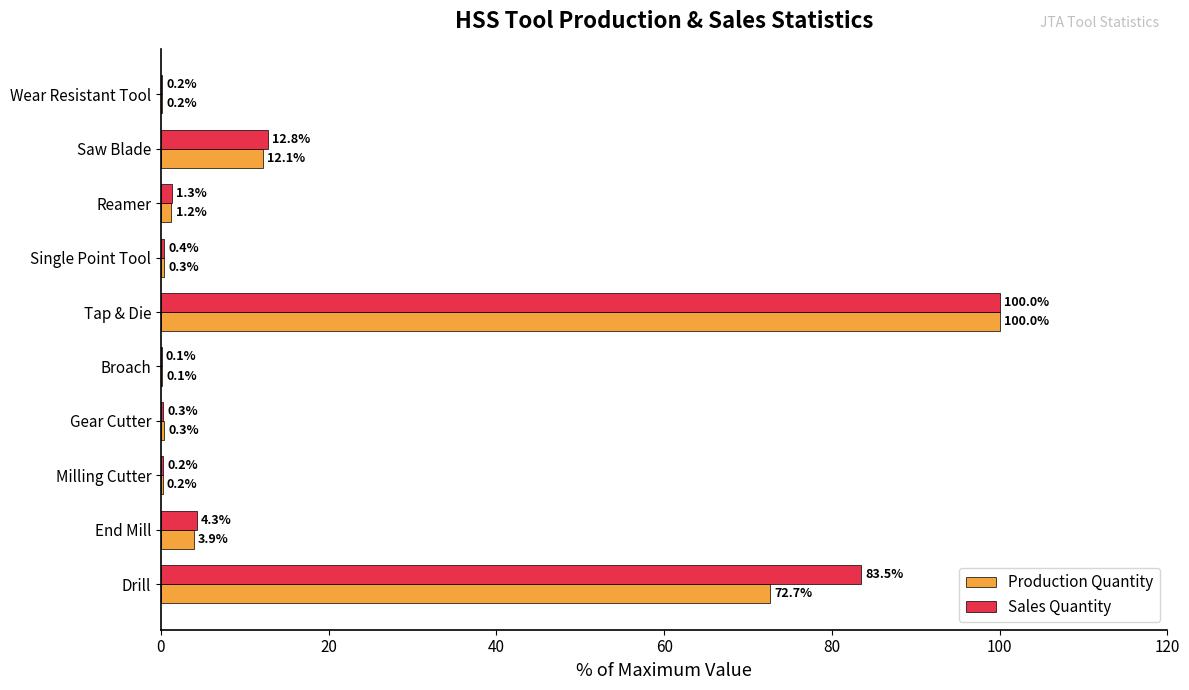

Is it true that Production Quantity equals 3.9 at End Mill?

True